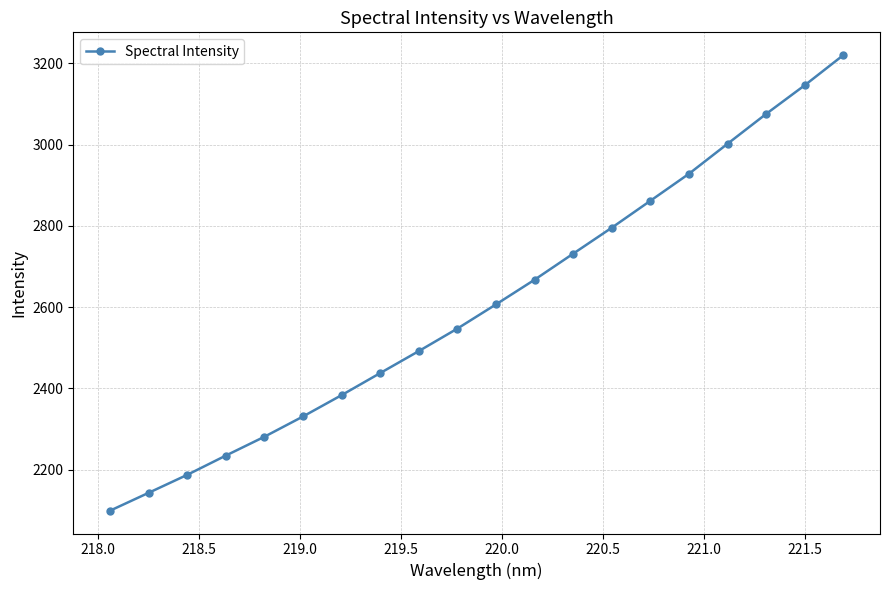

Reading left to right, transcribe all the data shown in this chart.

2098.6	2142.6	2186.9	2234.3	2280.7	2330.6	2383.2	2437.5	2491.7	2547.1	2606.7	2667.4	2731.6	2795.5	2861.7	2928.2	3002.1	3075.5	3146.1	3220.3